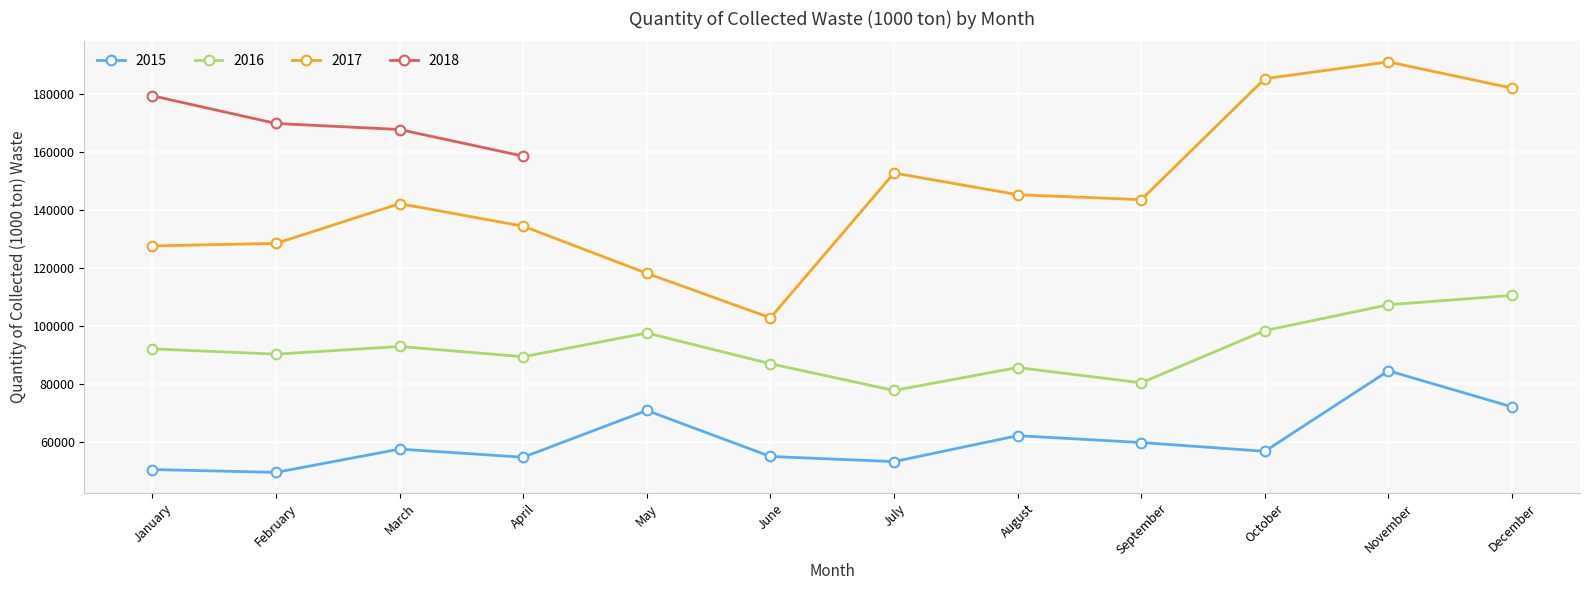

The value of 2016 at January is 61708.3. True or false?

False